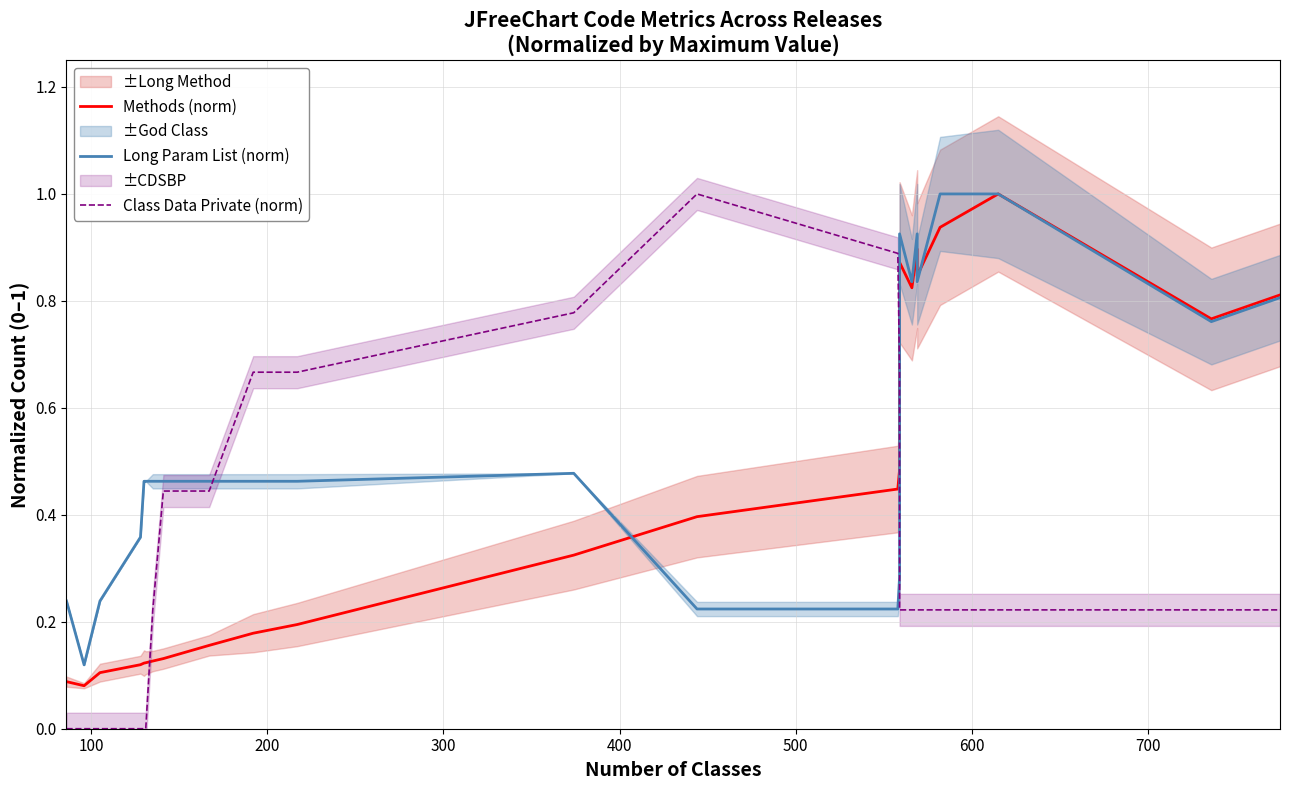

What is the sum of all Long Param List (norm) values?

12.5